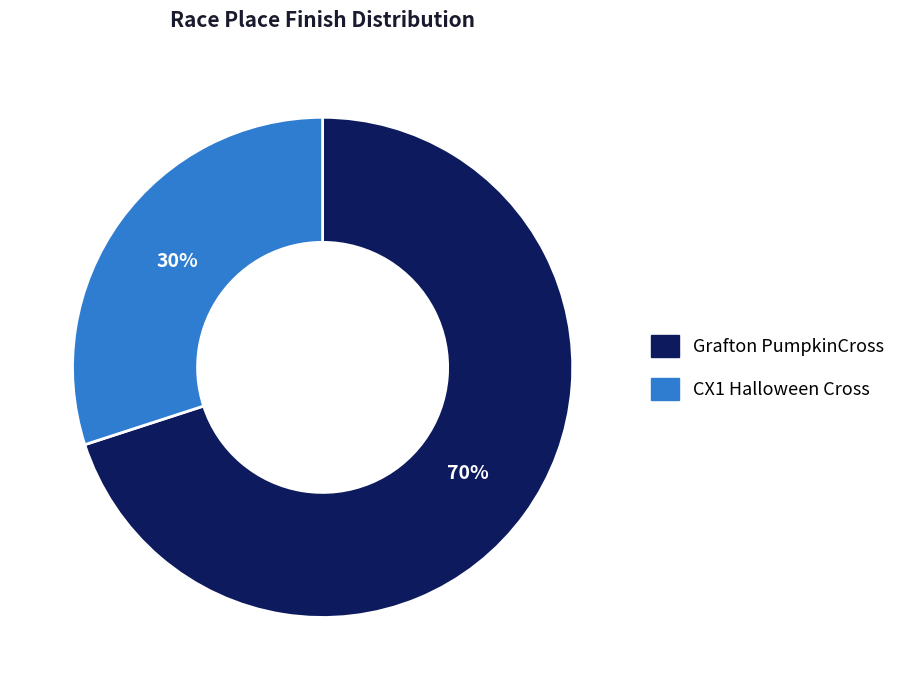

What is the smallest slice in the pie chart?

CX1 Halloween Cross